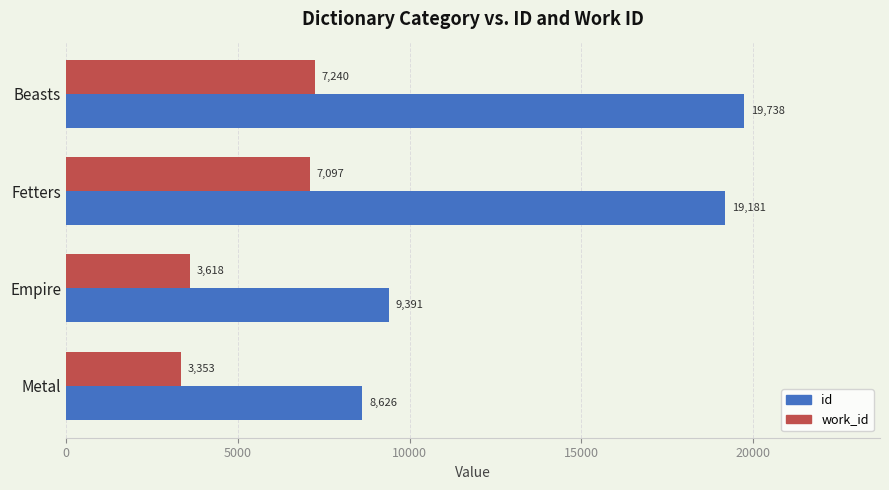

Between Metal and Fetters, which series saw the biggest shift?

id